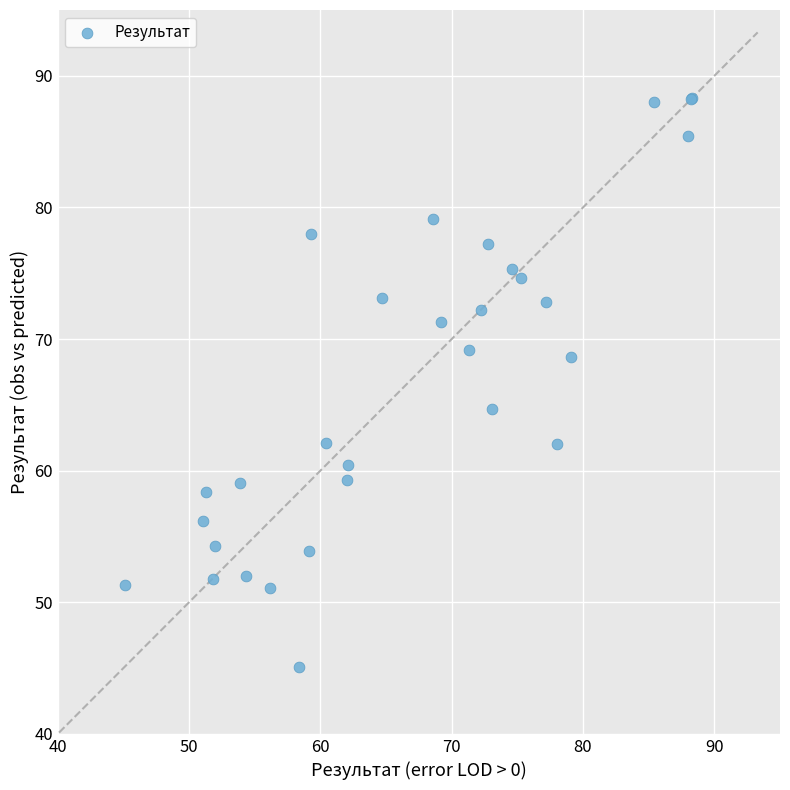

What Y value in the scatter plot is closest to 66?

64.7